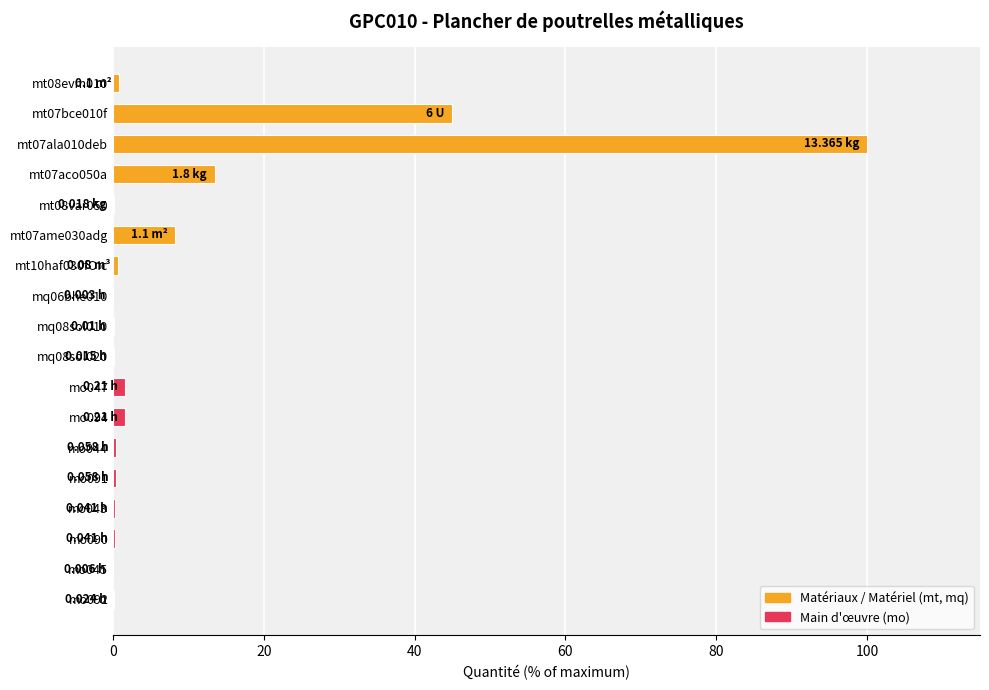

What is the sum of all values?

173.1